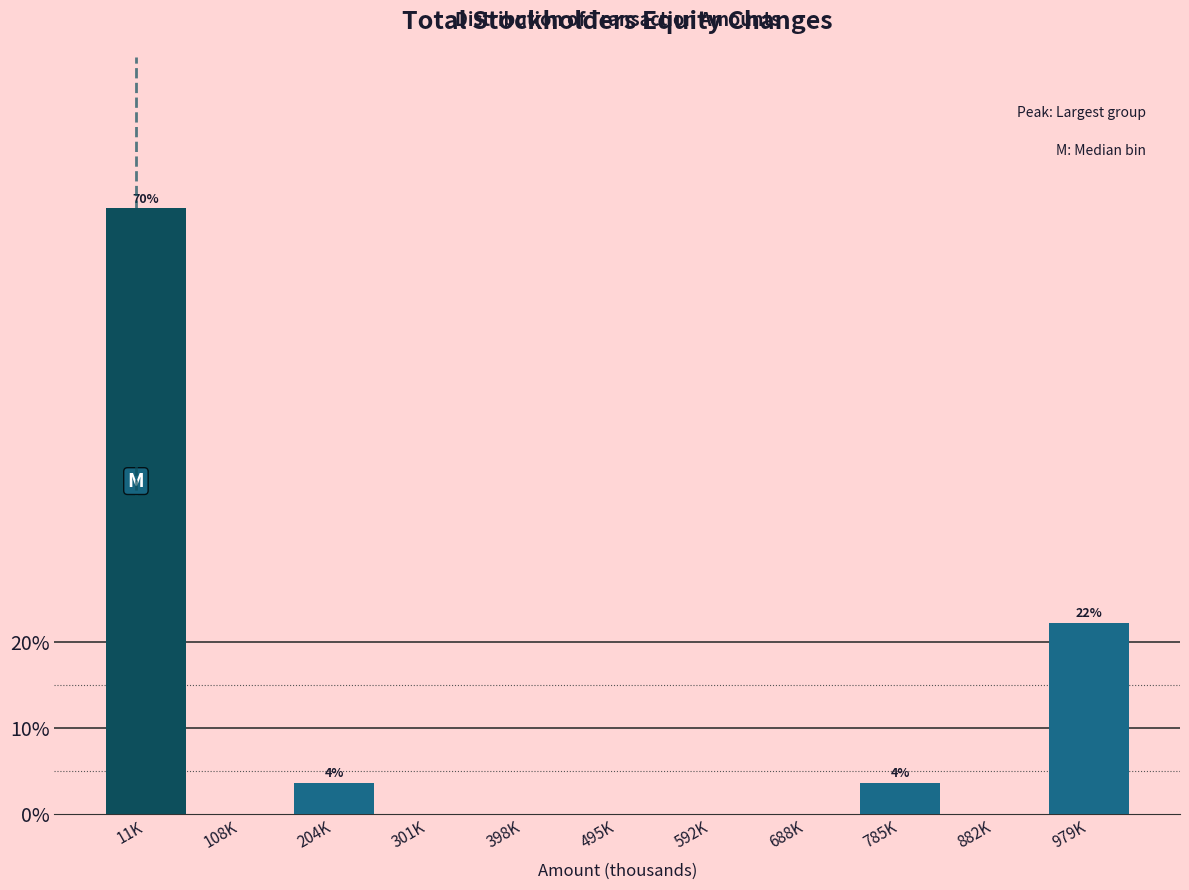

Reading left to right, list all the values displayed in this chart.

11K=70.4	108K=0.0	204K=3.7	301K=0.0	398K=0.0	495K=0.0	592K=0.0	688K=0.0	785K=3.7	882K=0.0	979K=22.2